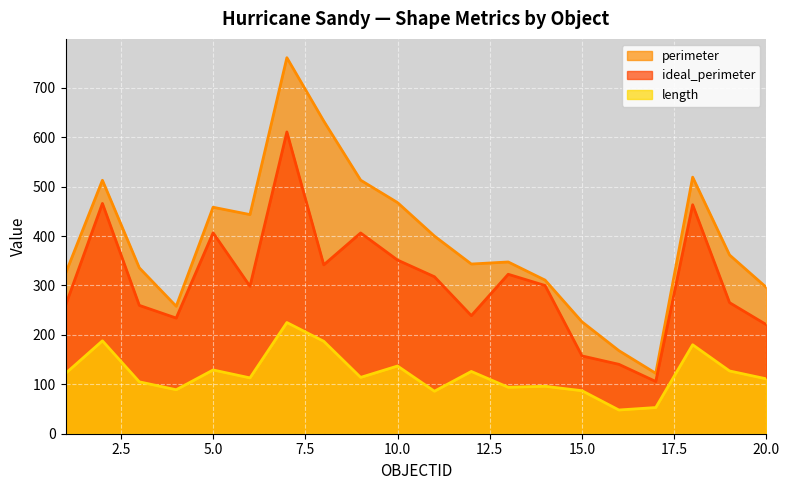

How many series are shown in this chart?

3